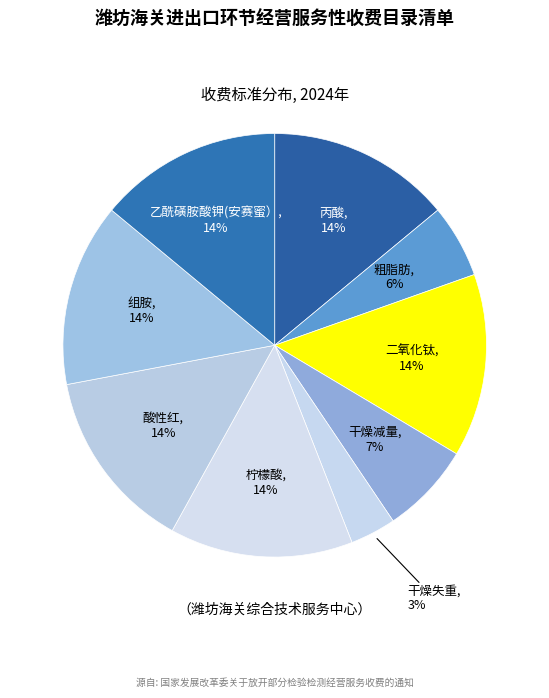

Which slice is the largest?

丙酸